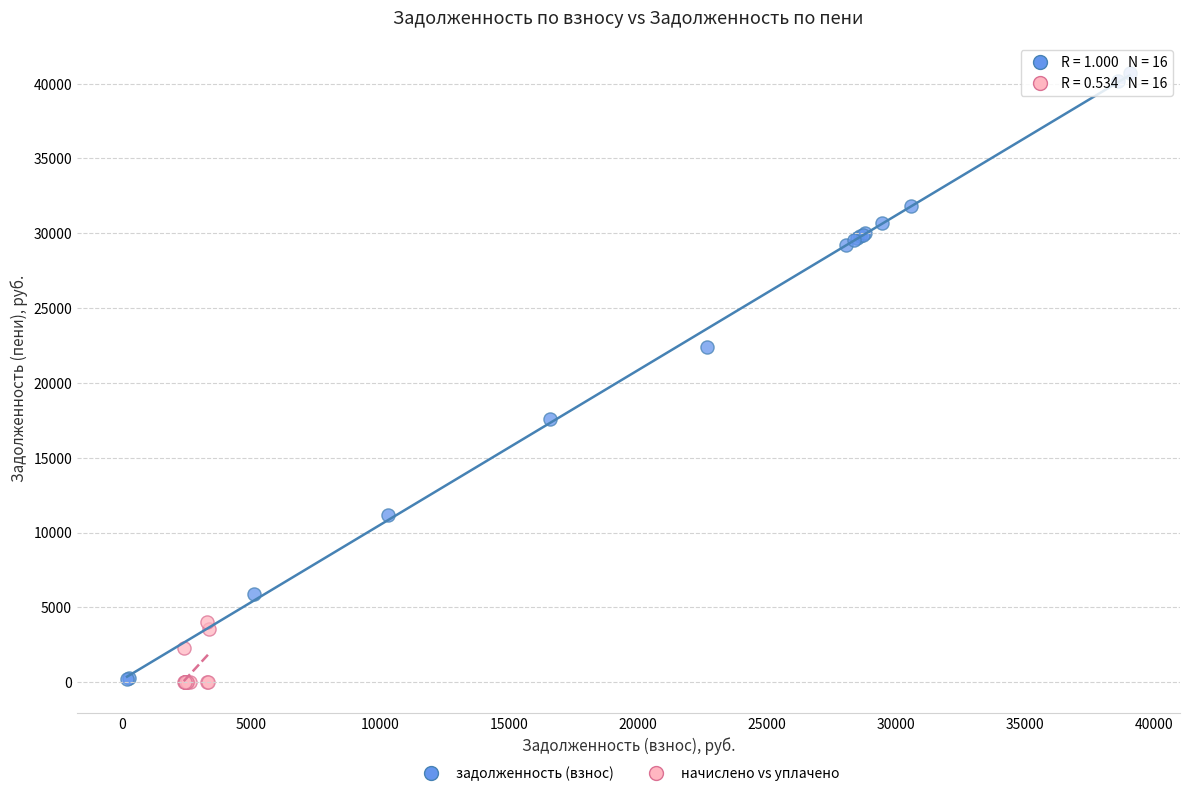

Which series has the widest spread of Y values?

задолженность (взнос)